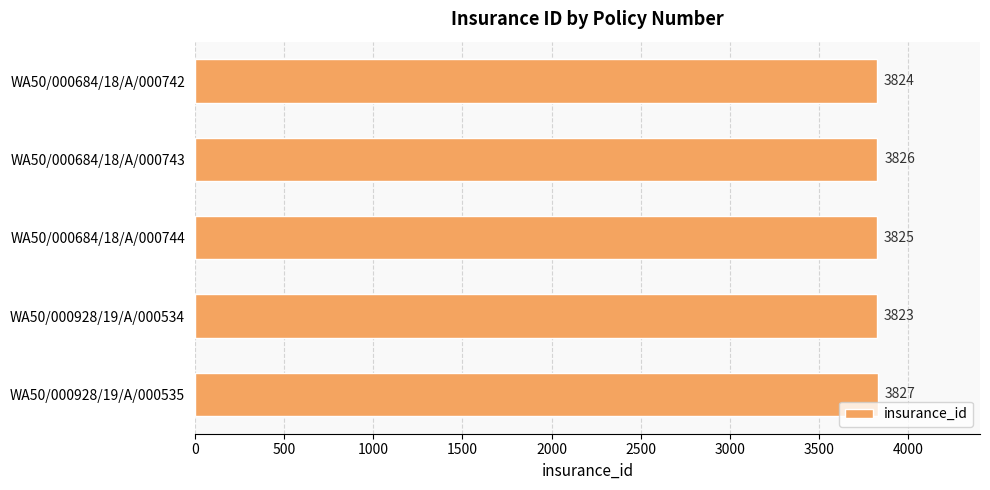

Reading bottom to top, transcribe all the data shown in this chart.

3827	3823	3825	3826	3824